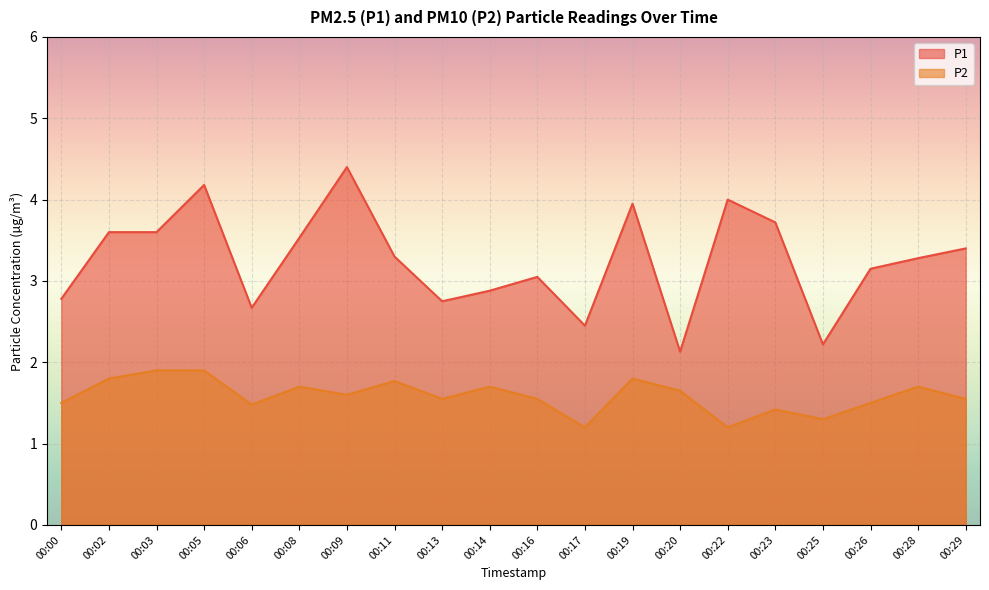

Which series has the largest total across all categories?

P1